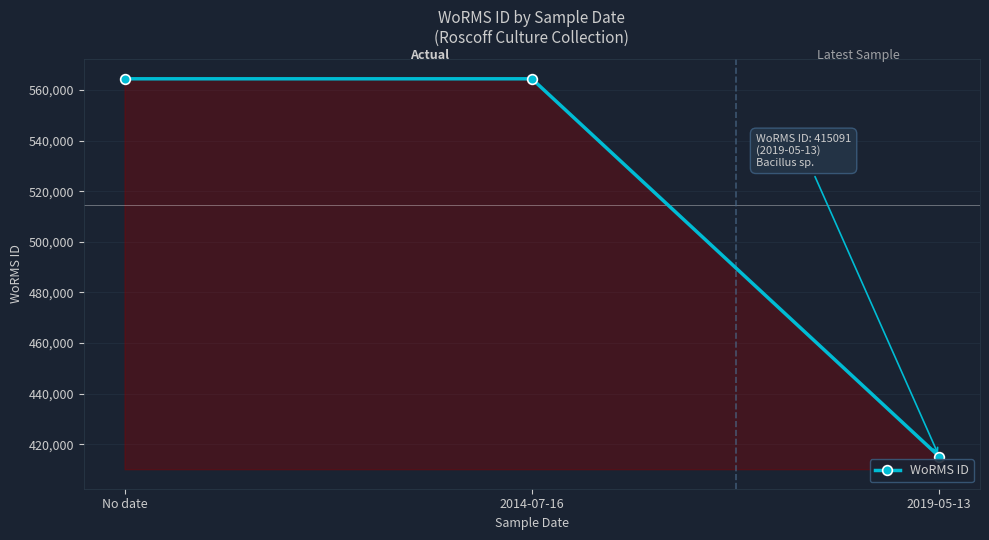

What is the change in value from 2014-07-16 to 2019-05-13?

-149388